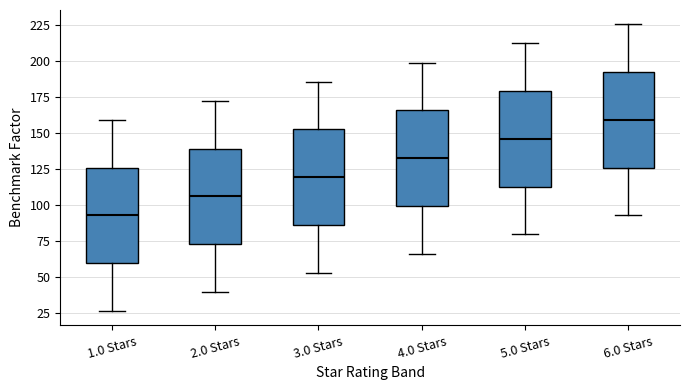

Where is the lower edge of the box for 5.0 Stars on the y-axis? The values are not printed on the chart, so give them approximately, as read against the axis.

115